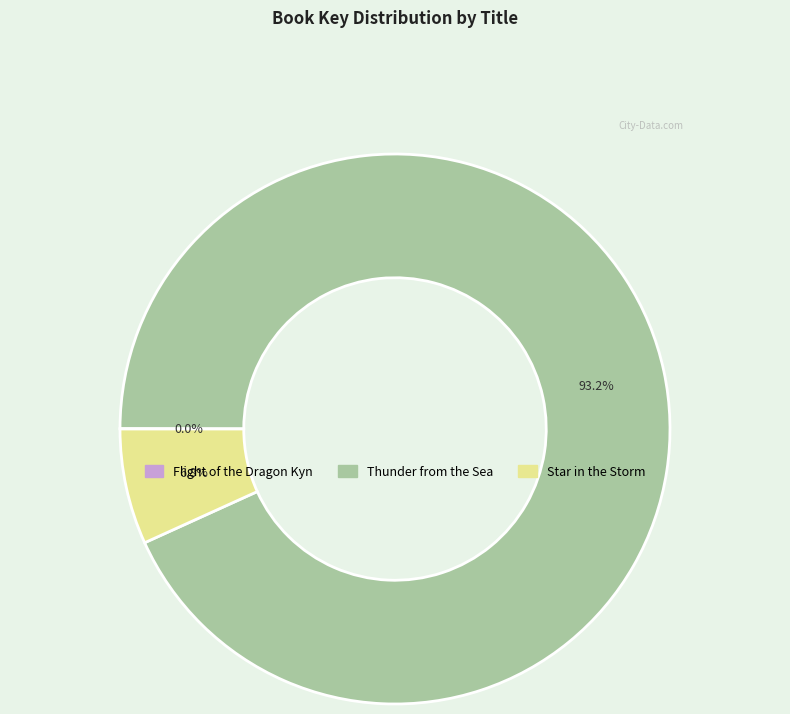

To the nearest percent, what percentage of the pie is Star in the Storm?

7%